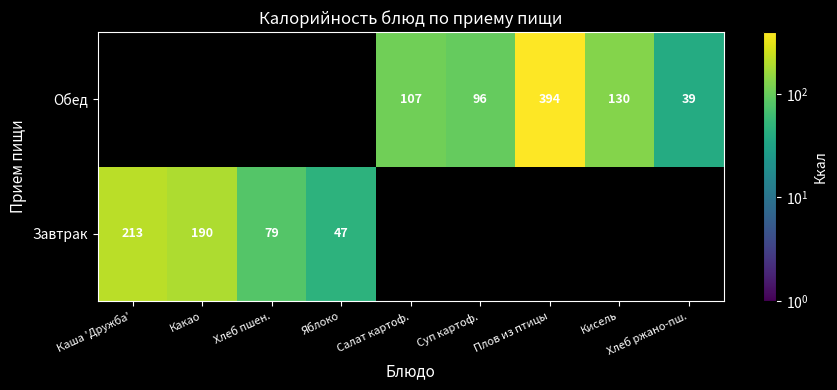

At which category is the sum across all series the highest?

Плов из птицы